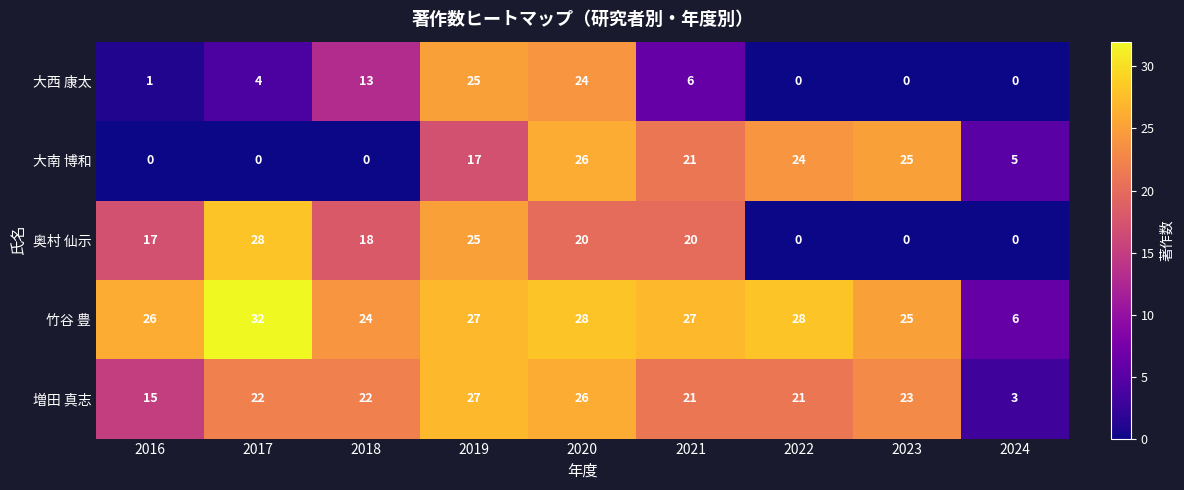

Which series has the largest range (max minus min)?

奥村 仙示